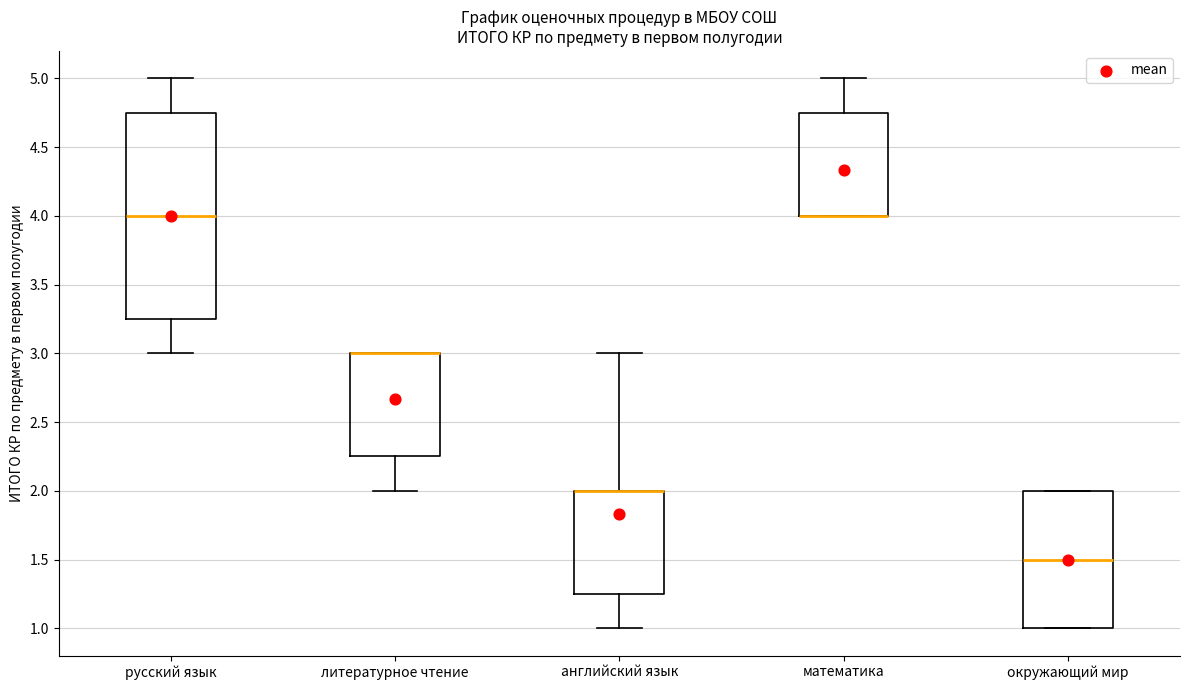

Reading left to right, transcribe this box plot: for each box, give where its median line is, the range the box spans, and where its two whiskers end, as read against the y-axis. The values are not printed on the chart, so give them approximately, as read against the axis.

русский язык: median 4.00, box 3.25 to 4.75, whiskers 3.00 to 5.00
литературное чтение: median 3.00 (drawn on the box's upper edge), box 2.25 to 3.00, whiskers 2.00 to 3.00
английский язык: median 2.00 (drawn on the box's upper edge), box 1.25 to 2.00, whiskers 1.00 to 3.00
математика: median 4.00 (drawn on the box's lower edge), box 4.00 to 4.75, whiskers 4.00 to 5.00
окружающий мир: median 1.50, box 1.00 to 2.00, whiskers 1.00 to 2.00